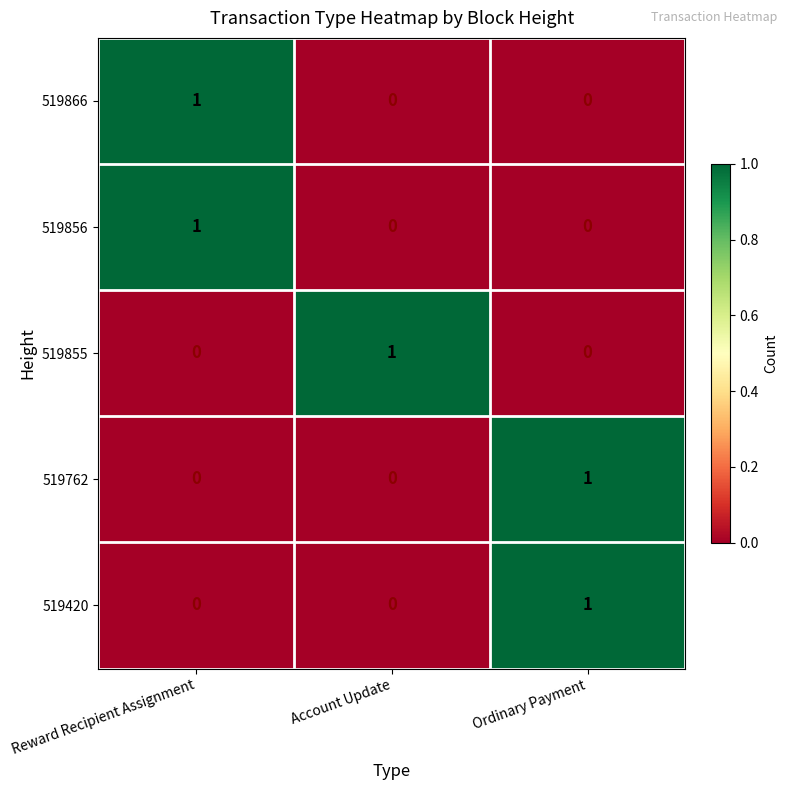

True or false: 519866 has a value of 0 at Account Update.

True